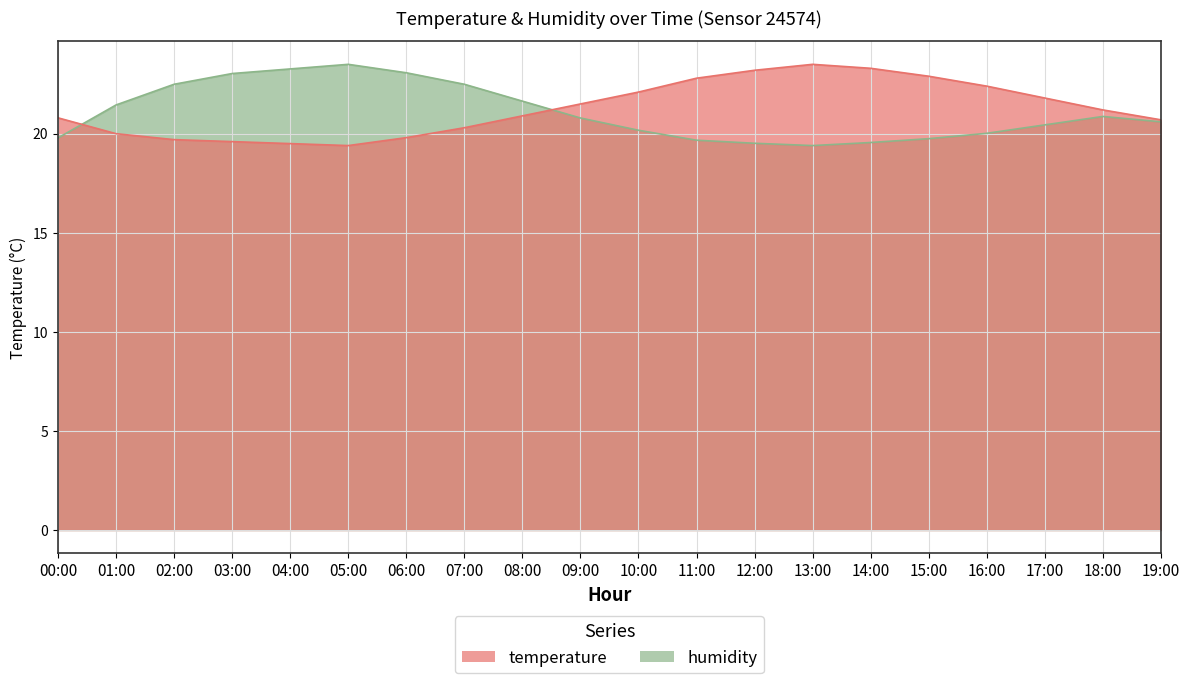

Which has a higher value, 12:00 or 04:00?

12:00